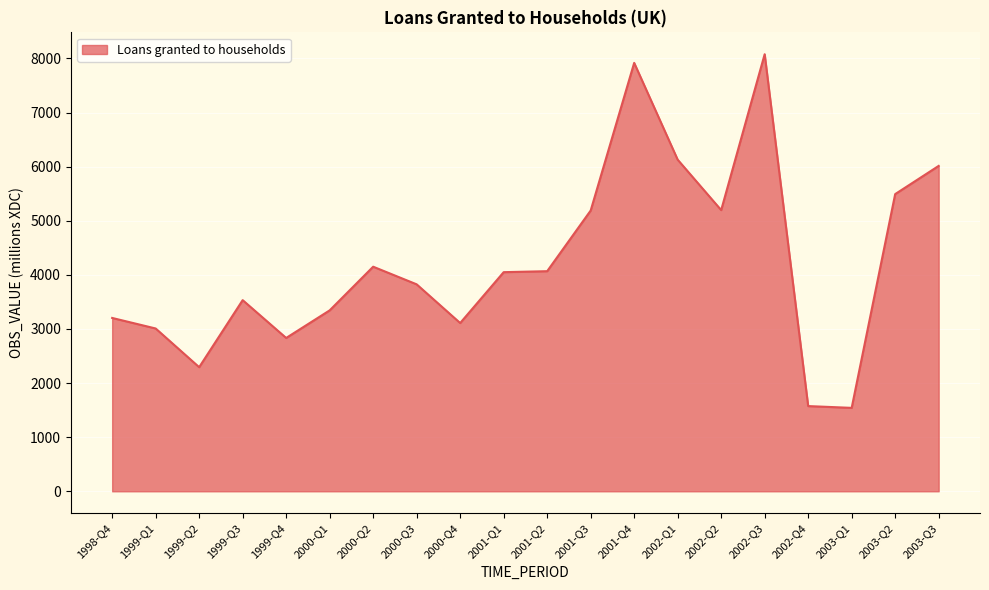

What is the greatest value displayed?

8078